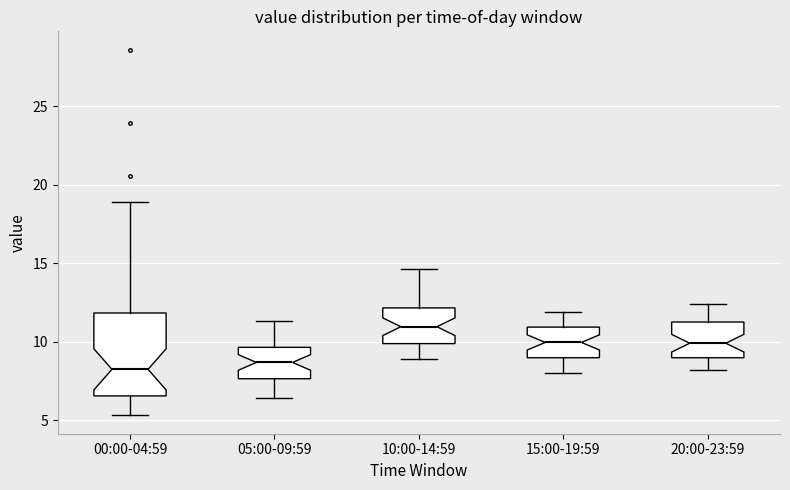

Reading left to right, read every box against the y-axis: the position of its median line, the range the box covers, and the ends of its whiskers. The values are not printed on the chart, so give them approximately, as read against the axis.

00:00-04:59: median 8.0, box 6.5 to 12.0, whiskers 5.5 to 19.0
05:00-09:59: median 8.5, box 7.5 to 9.5, whiskers 6.5 to 11.5
10:00-14:59: median 11.0, box 10.0 to 12.0, whiskers 9.0 to 14.5
15:00-19:59: median 10.0, box 9.0 to 11.0, whiskers 8.0 to 12.0
20:00-23:59: median 10.0, box 9.0 to 11.5, whiskers 8.0 to 12.5